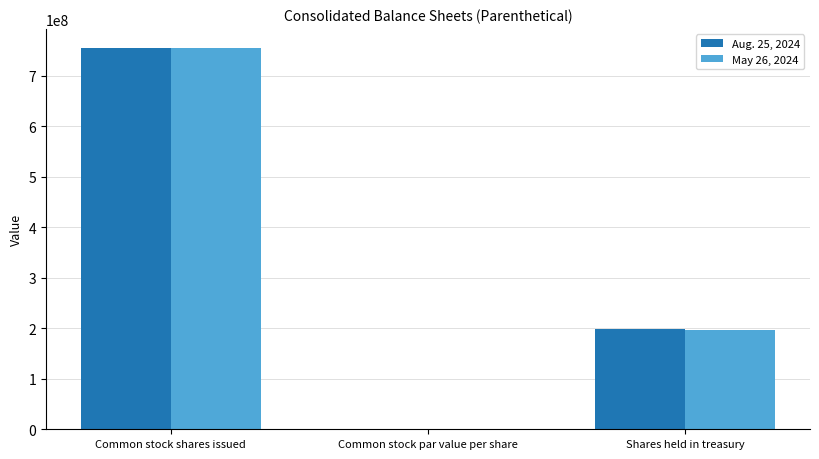

Reading right to left, what are all the values shown in this chart?

Aug. 25, 2024: Shares held in treasury=198800000.0	Common stock par value per share=0.1	Common stock shares issued=754600000.0
May 26, 2024: Shares held in treasury=195500000.0	Common stock par value per share=0.1	Common stock shares issued=754600000.0